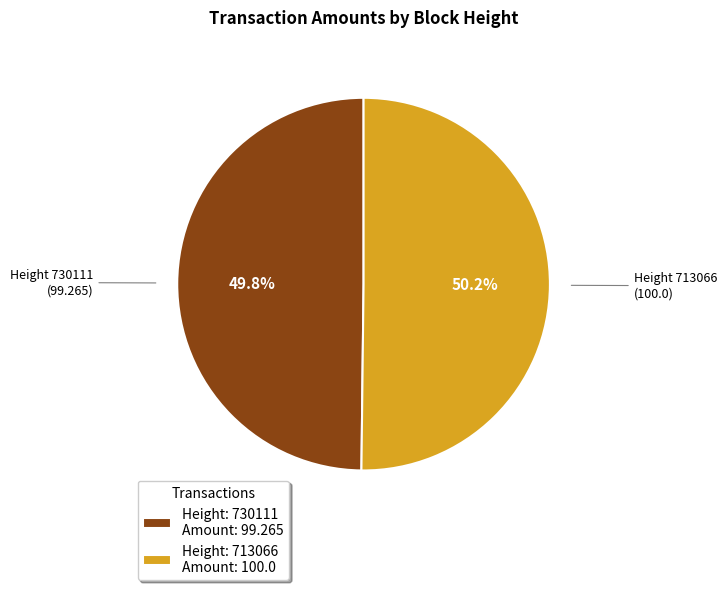

What percentage do Height: 730111 Amount: 99.265 and Height: 713066 Amount: 100.0 together represent?

100.0%